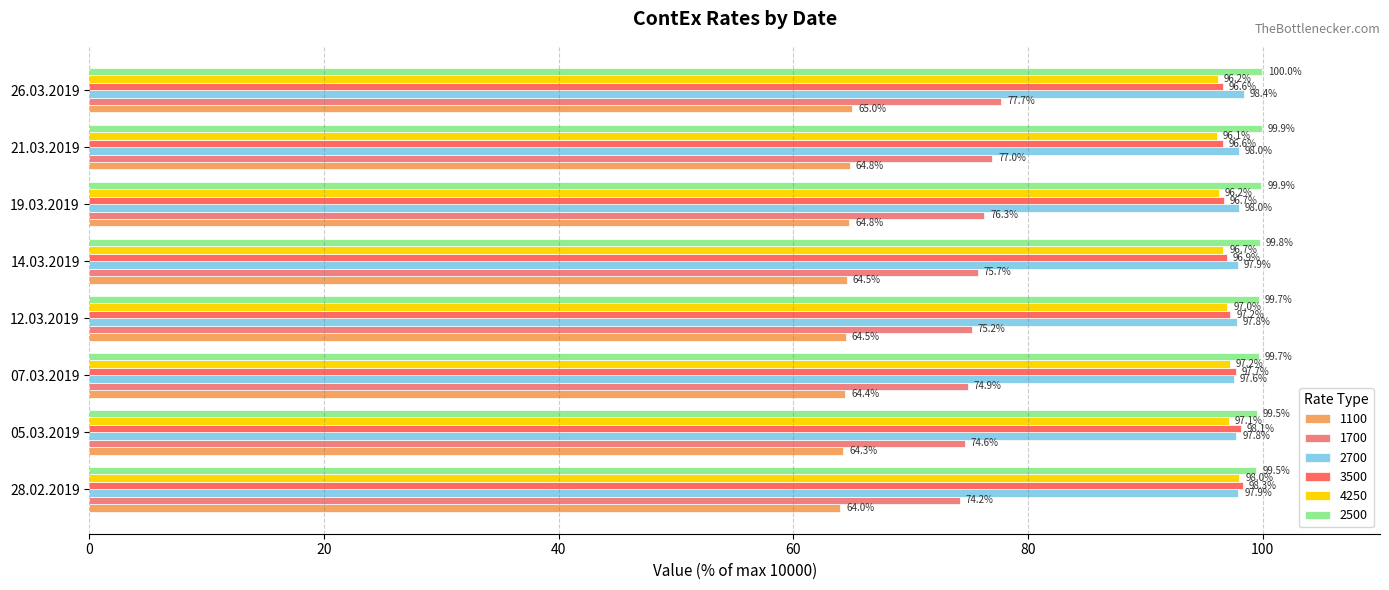

What is the greatest value displayed?

100.0